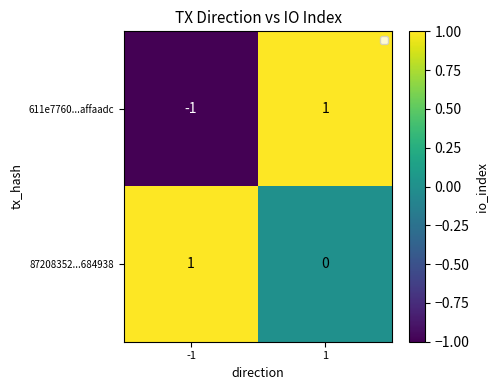

What is the total value across all series at 1?

1